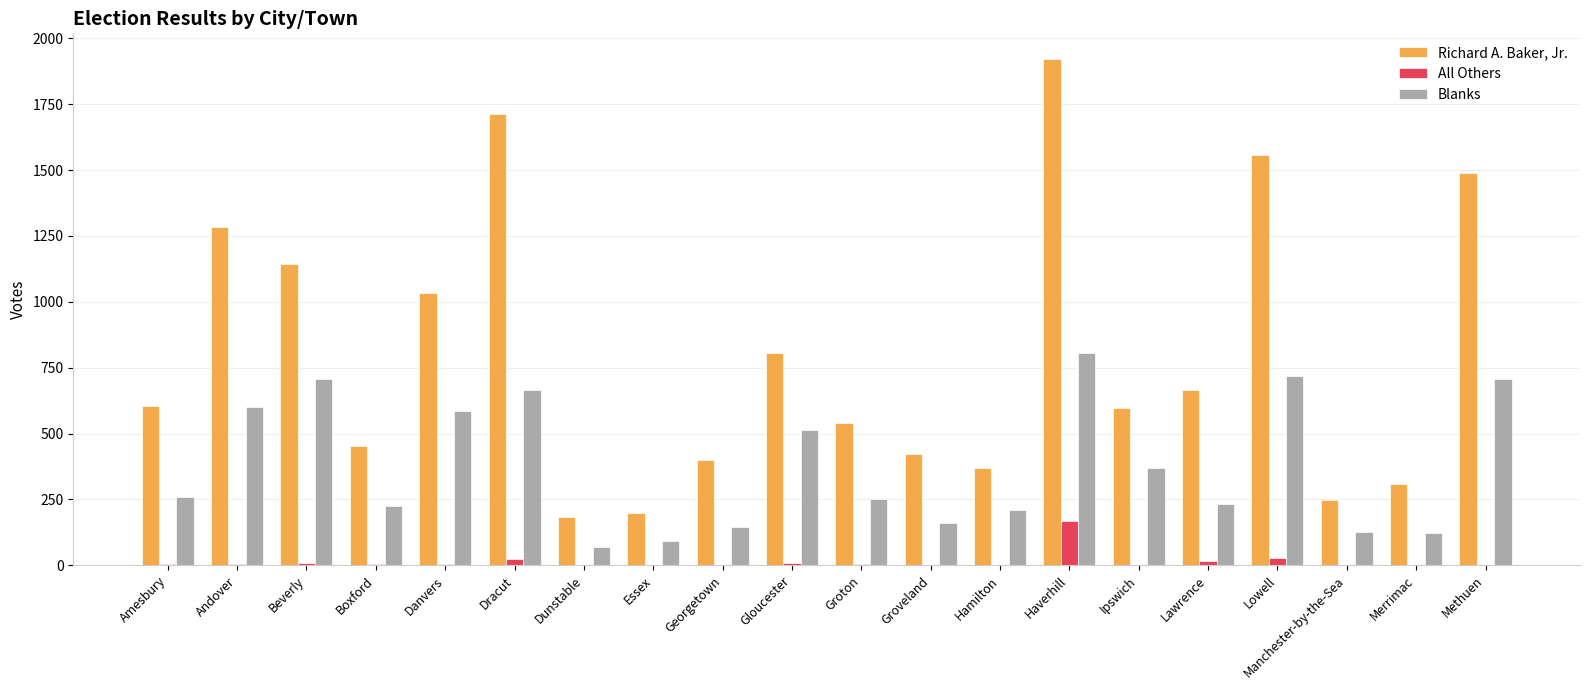

Which series has the largest total across all categories?

Richard A. Baker, Jr.